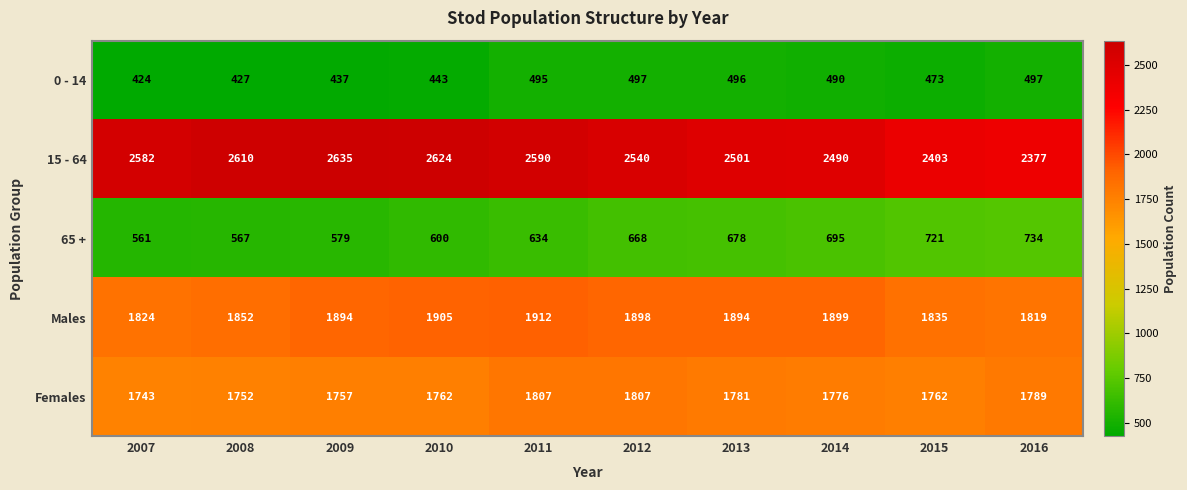

Where is Females nearest to the value 1775?

2014